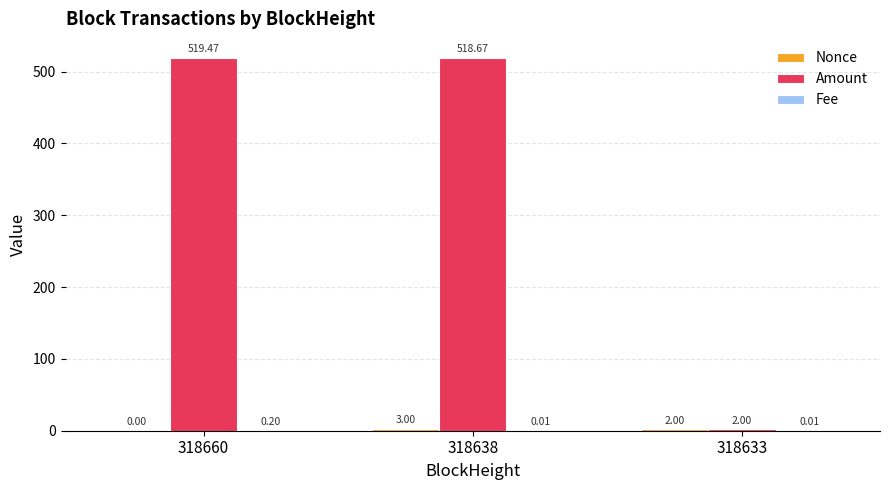

At which label is Amount closest to 260?

318633